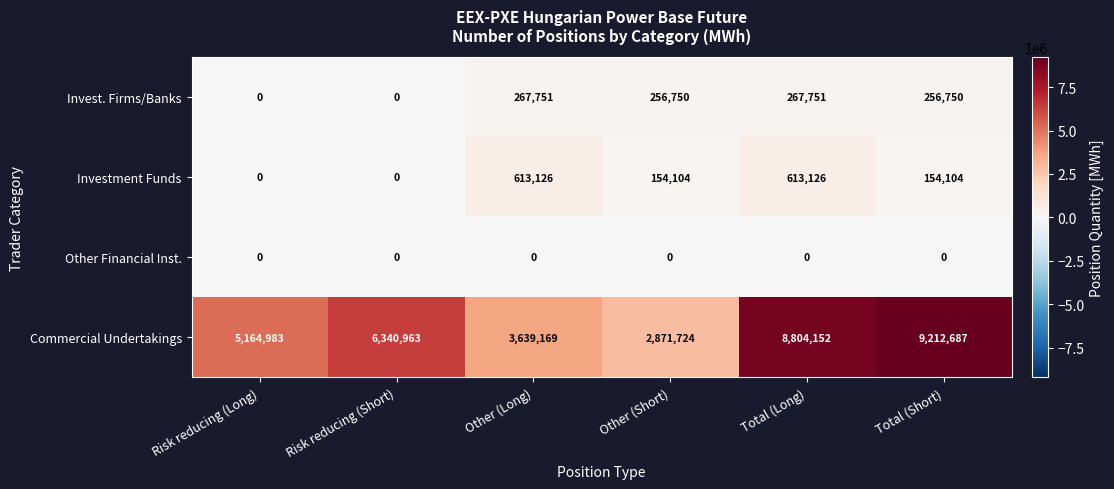

What is the difference between the highest and lowest values at Risk reducing (Short)?

6340963